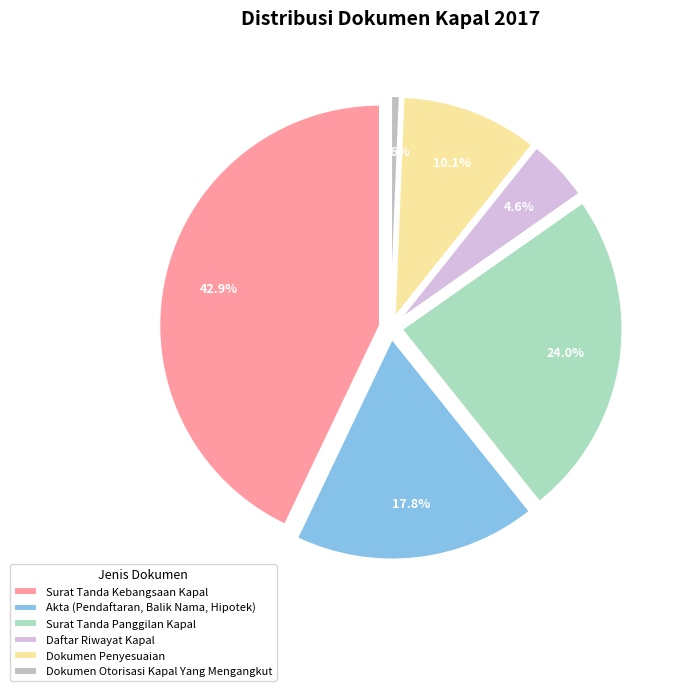

How much of the chart is everything except Surat Tanda Panggilan Kapal?

76.0%